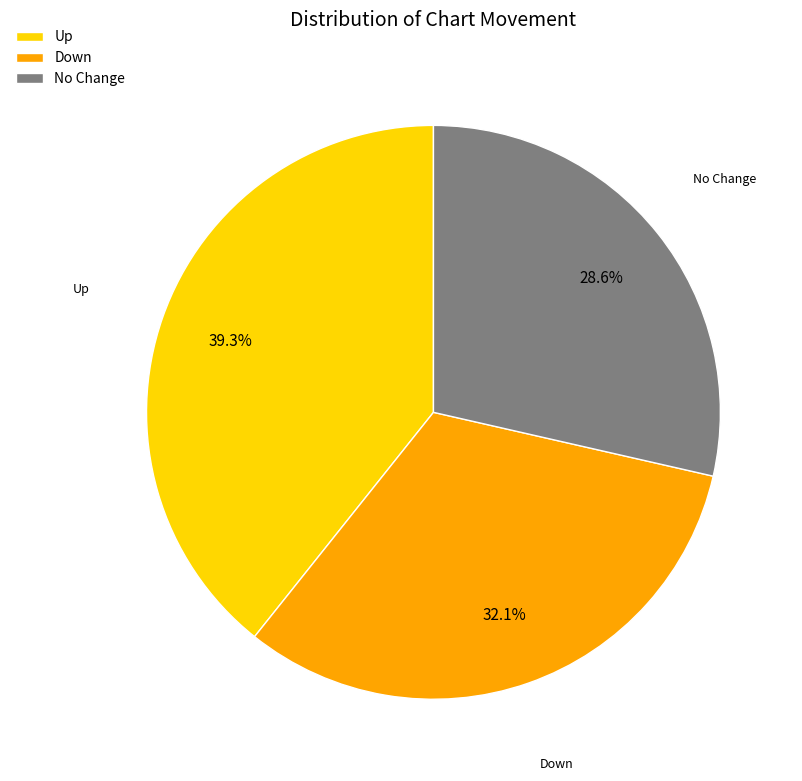

Which has a higher value, Down or No Change?

Down